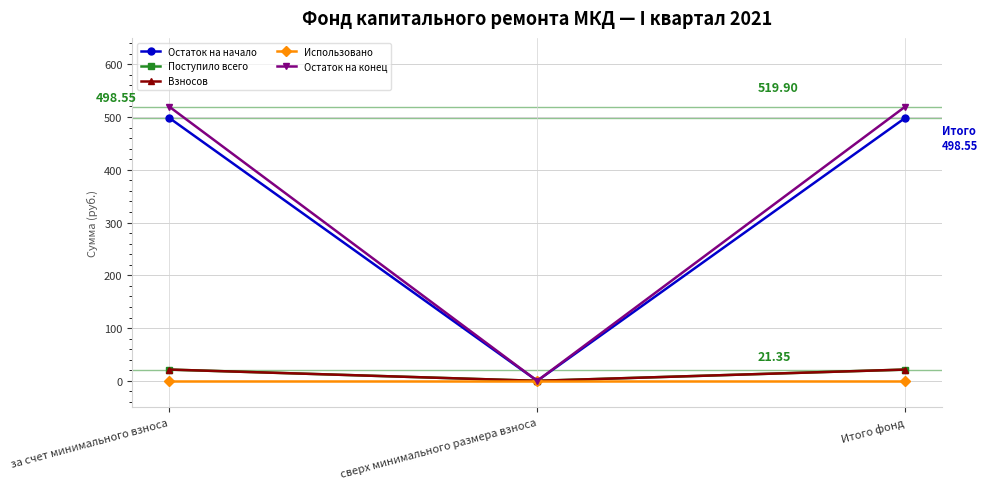

Does the chart have visible grid lines?

Yes